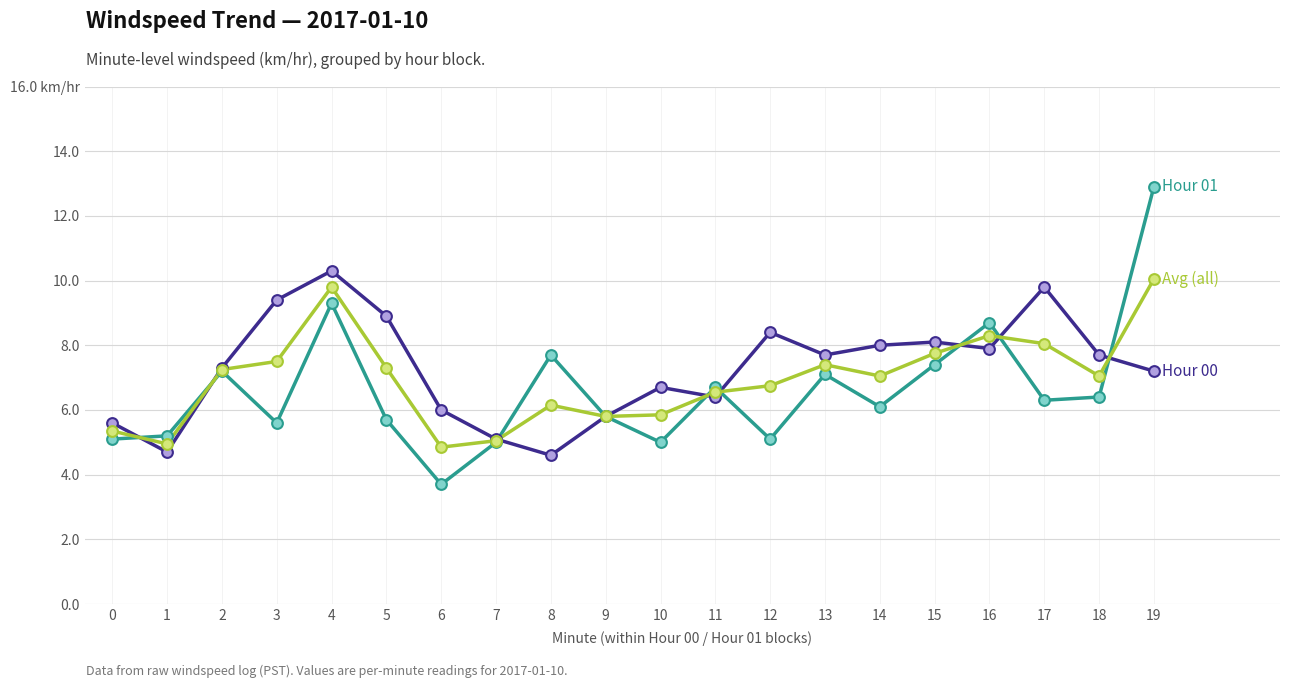

Is this an area chart (filled region under the line)?

No